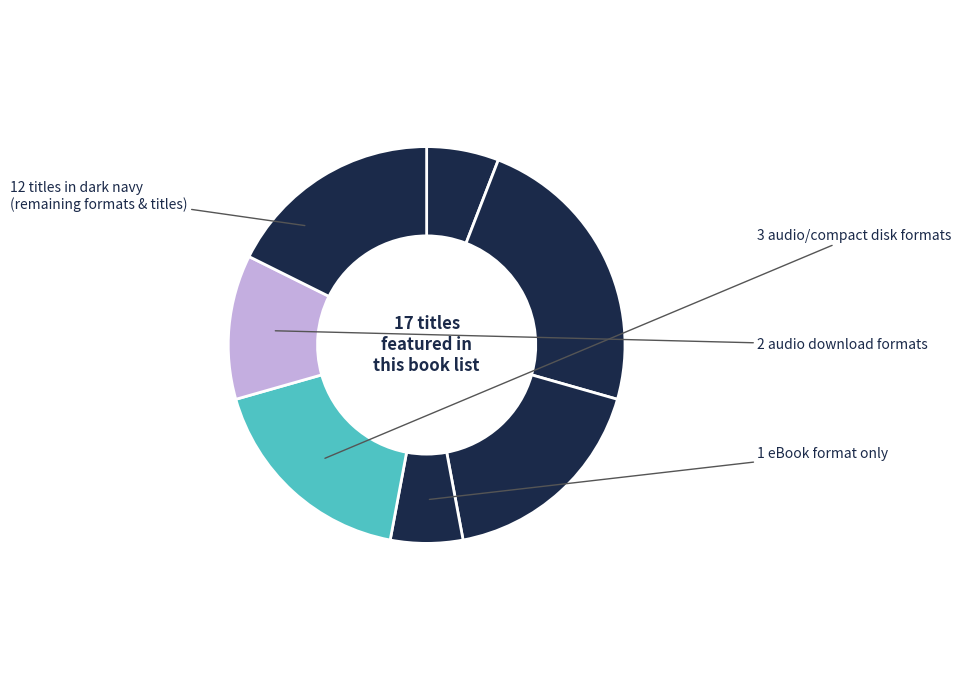

Count the number of slices in the pie.

7